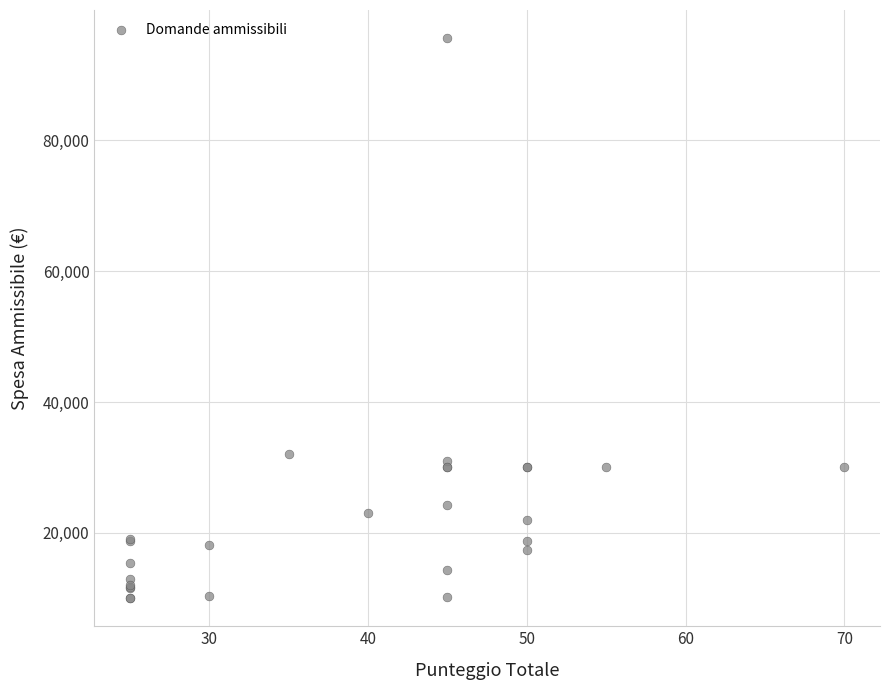

What Y value in the scatter plot is closest to 52826?

32040.0